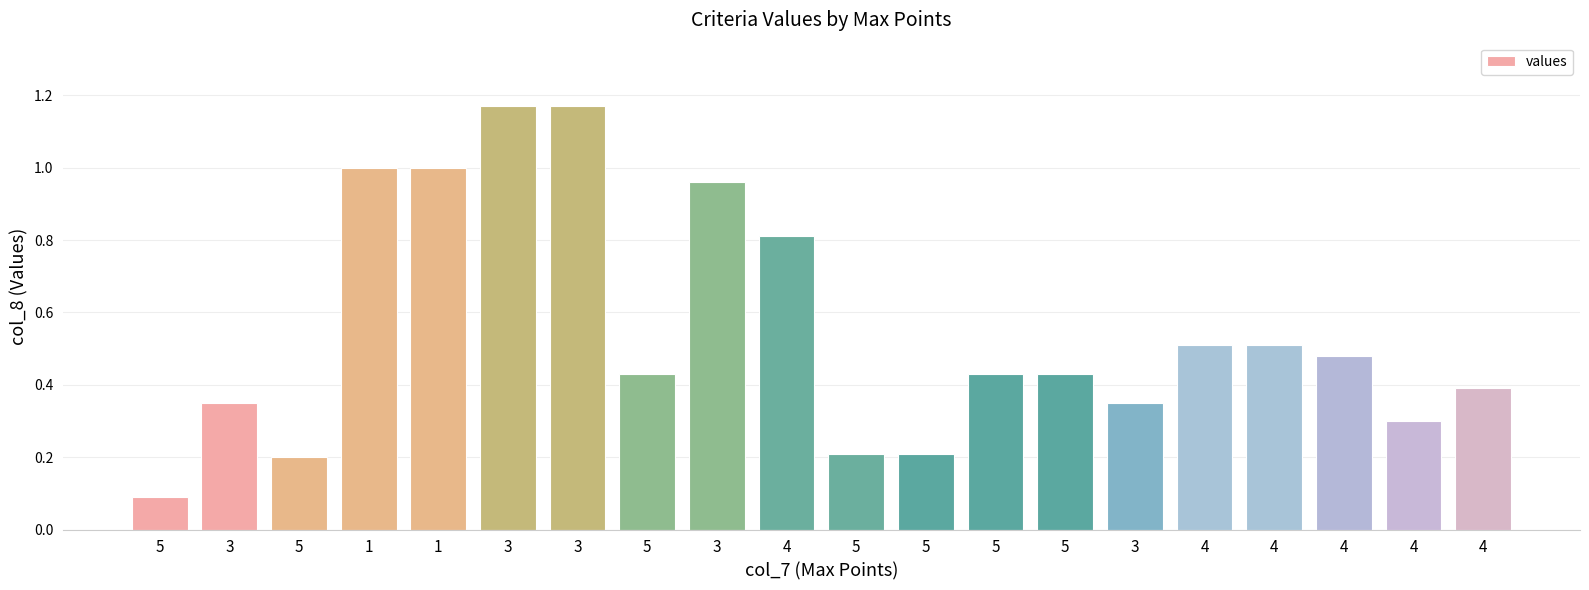

What is the label of the 4th bar from the right?

4